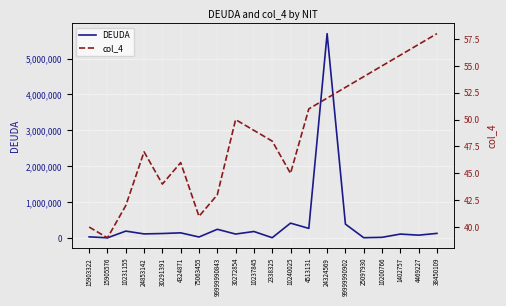

How many data points in col_4 are above 49?

9